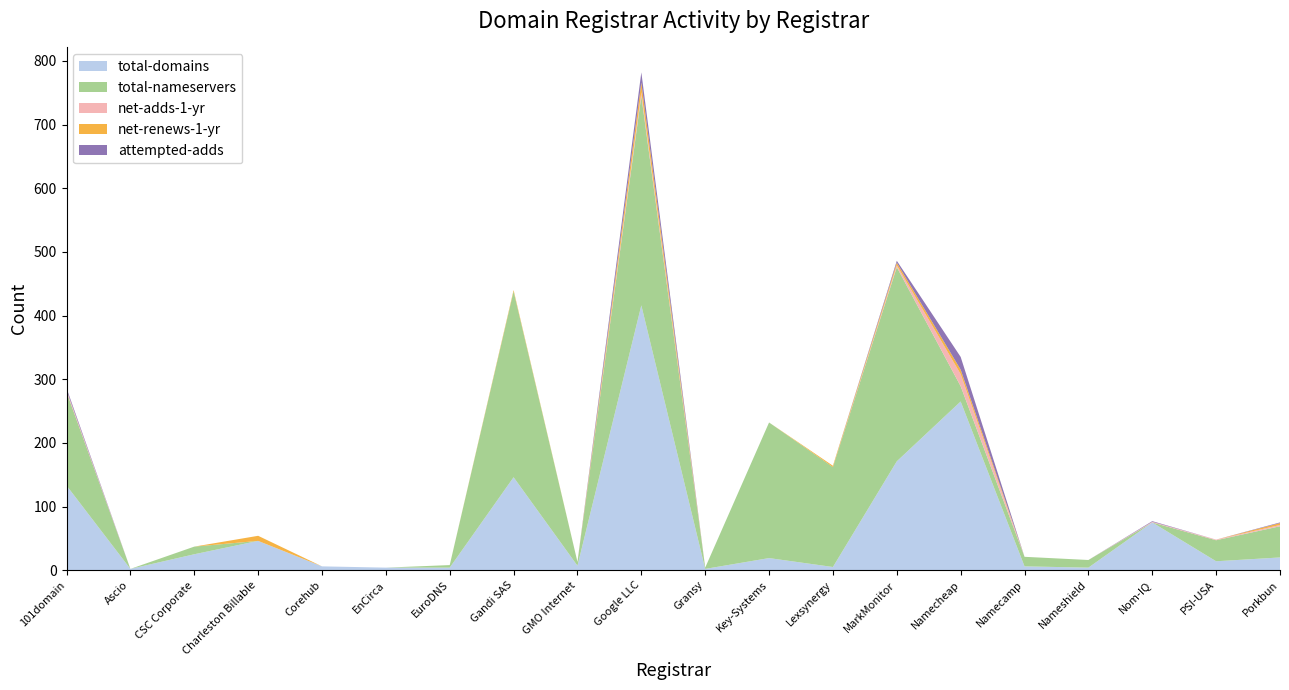

Which category has the highest value in the total-domains series?

Google LLC